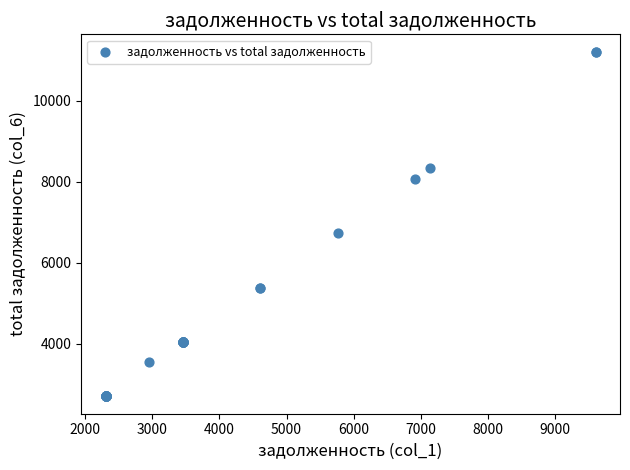

What Y value in the scatter plot is closest to 6956?

6732.0